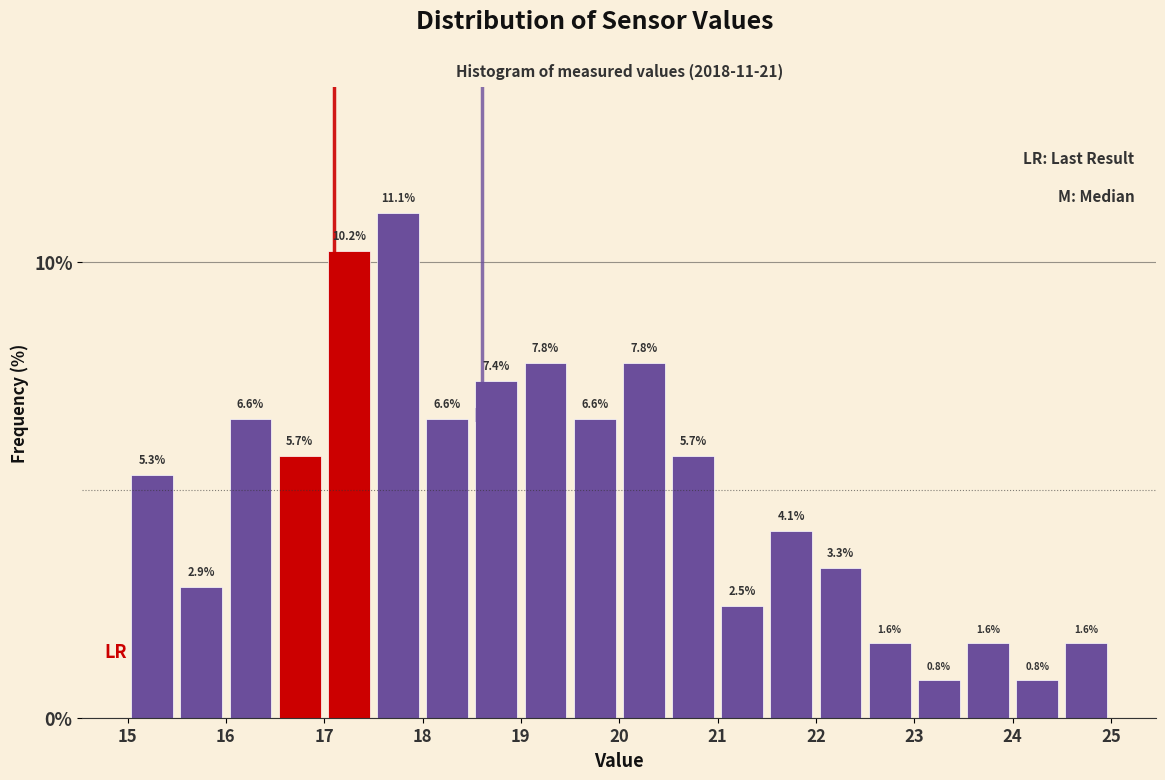

Over which range of the x-axis is the bar tallest?

17.5 to 18.0